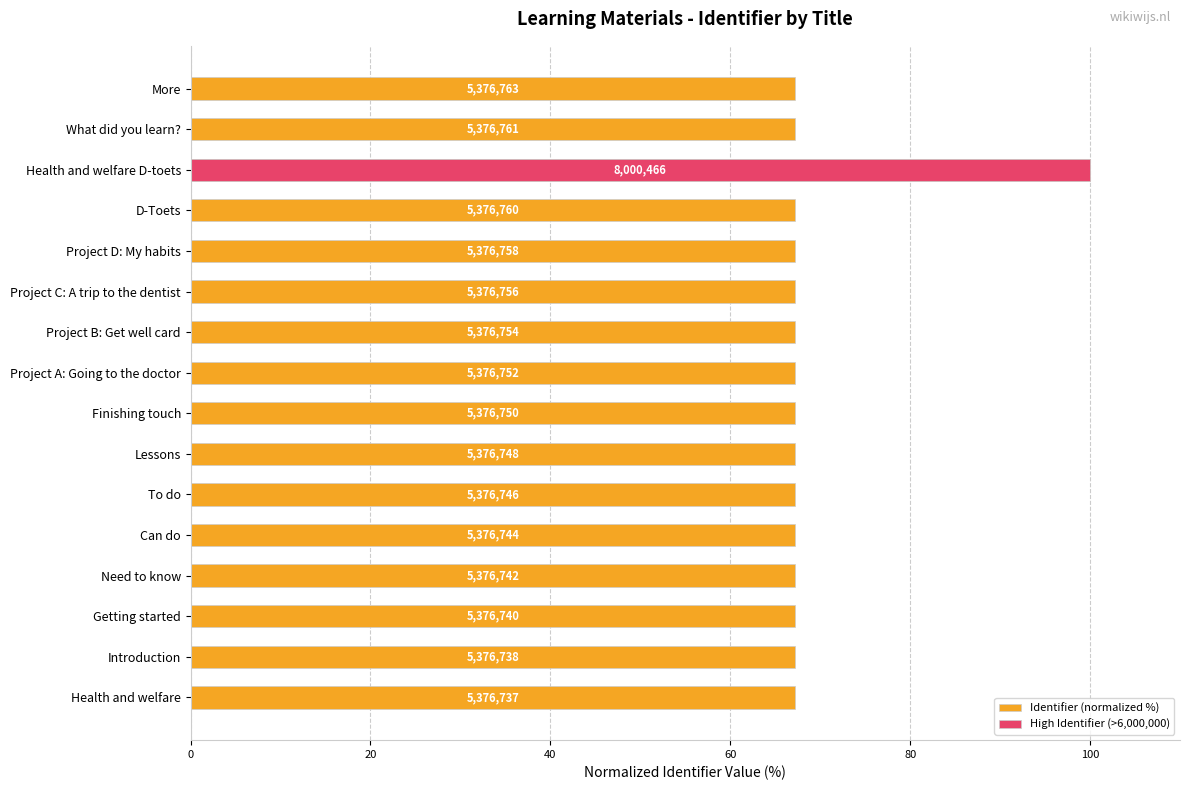

Between Health and welfare and More, which is larger?

More